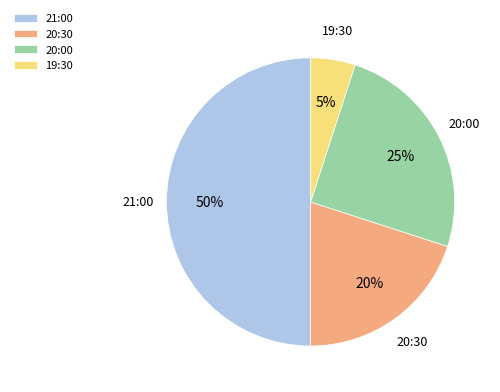

Does 20:00 account for over 50% of the chart?

No